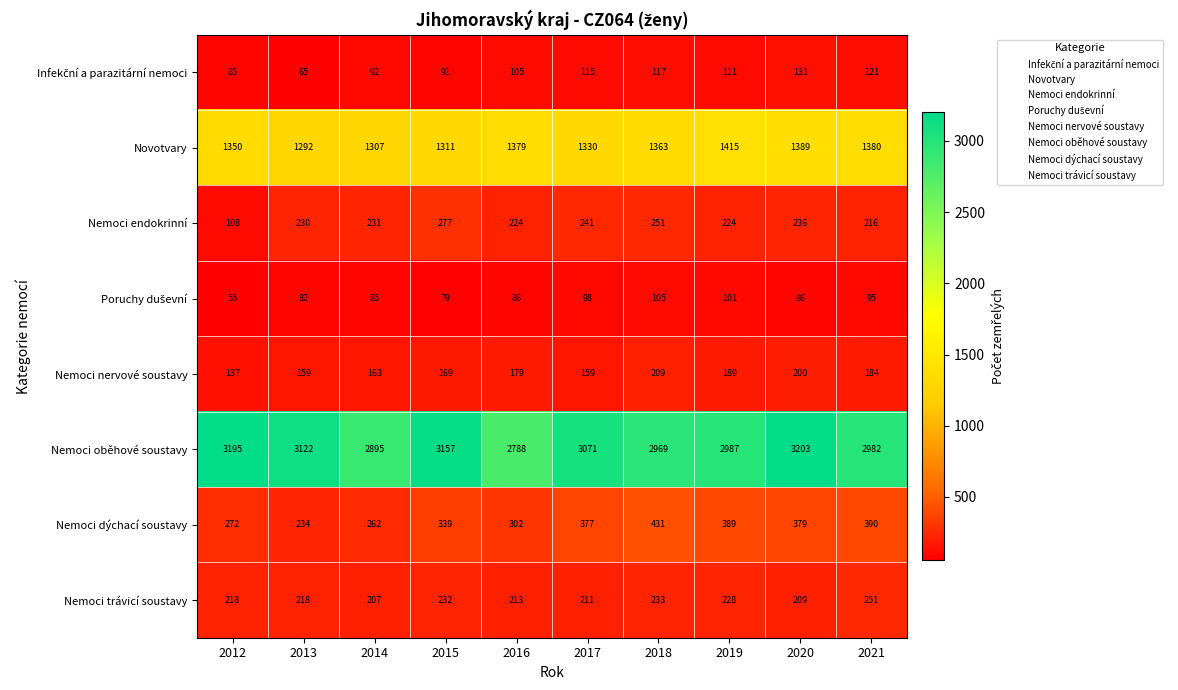

At which category is the sum across all series the highest?

2020